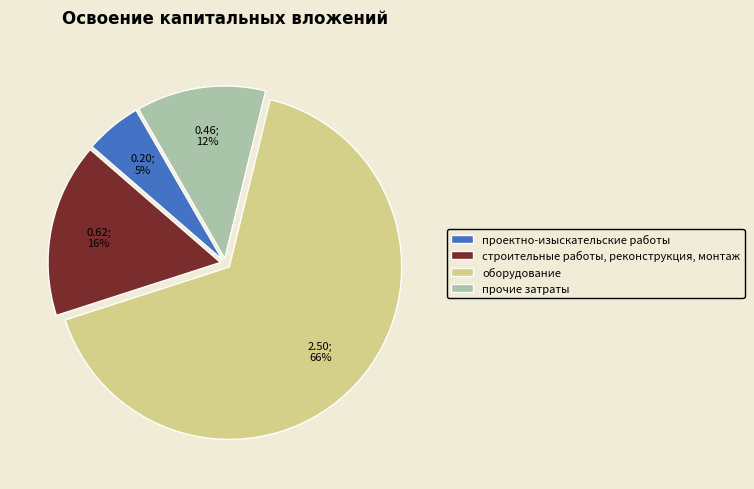

How many segments does this pie chart have?

4